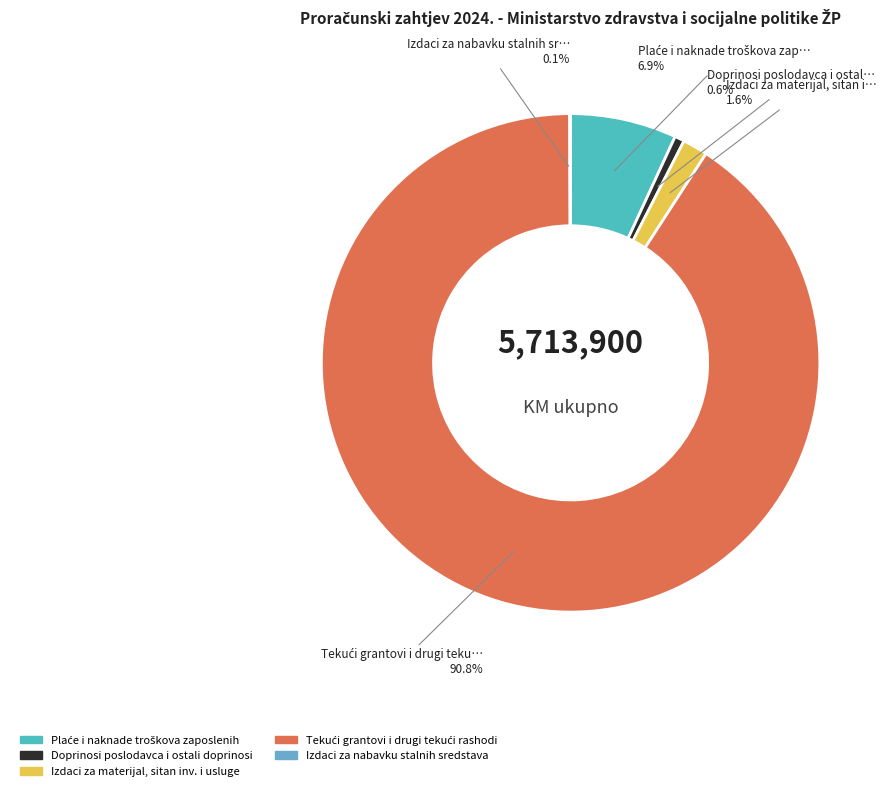

To the nearest percent, what is the difference between the Doprinosi poslodavca i ostali doprinosi and Izdaci za materijal, sitan inv. i usluge slice percentages?

1%